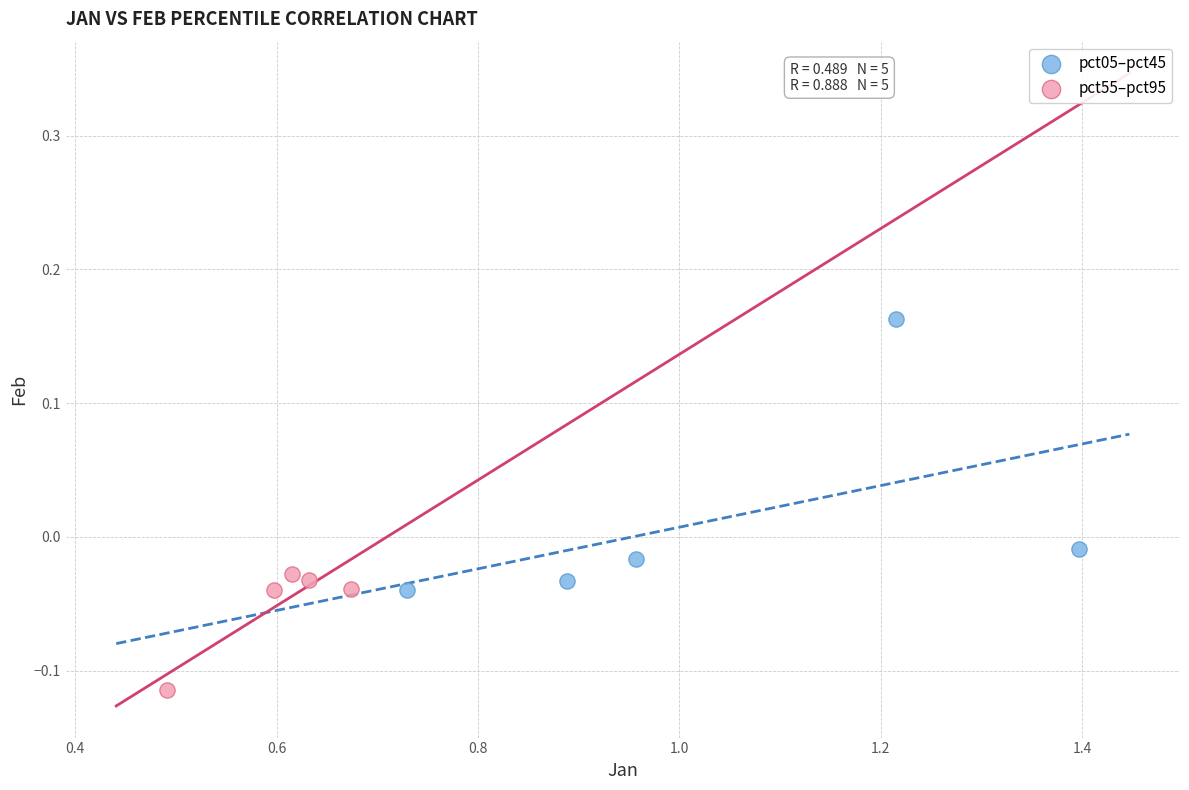

Which series has the largest Y range (max minus min)?

pct05–pct45